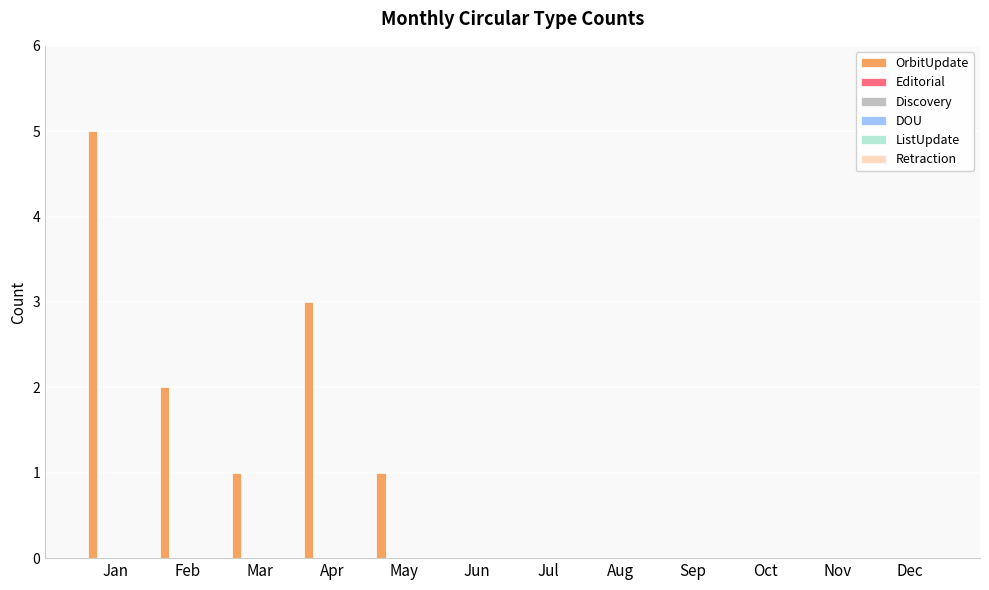

What is the sum of all values?

12